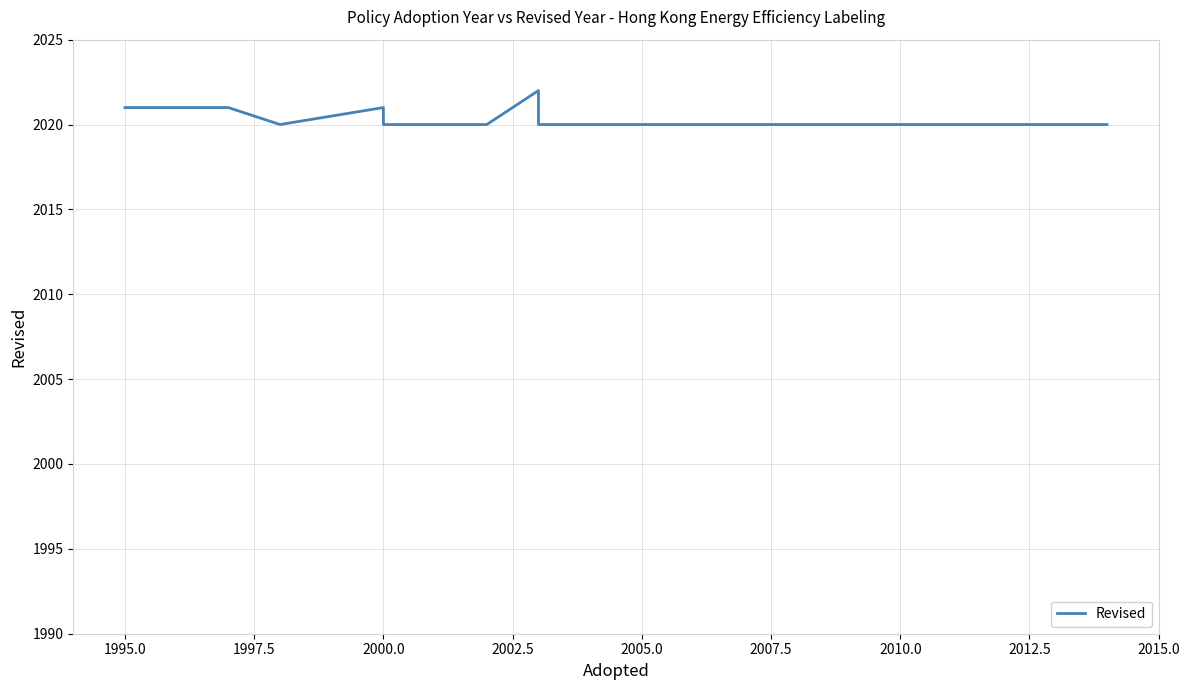

What is the difference between the second highest and second lowest values?

1